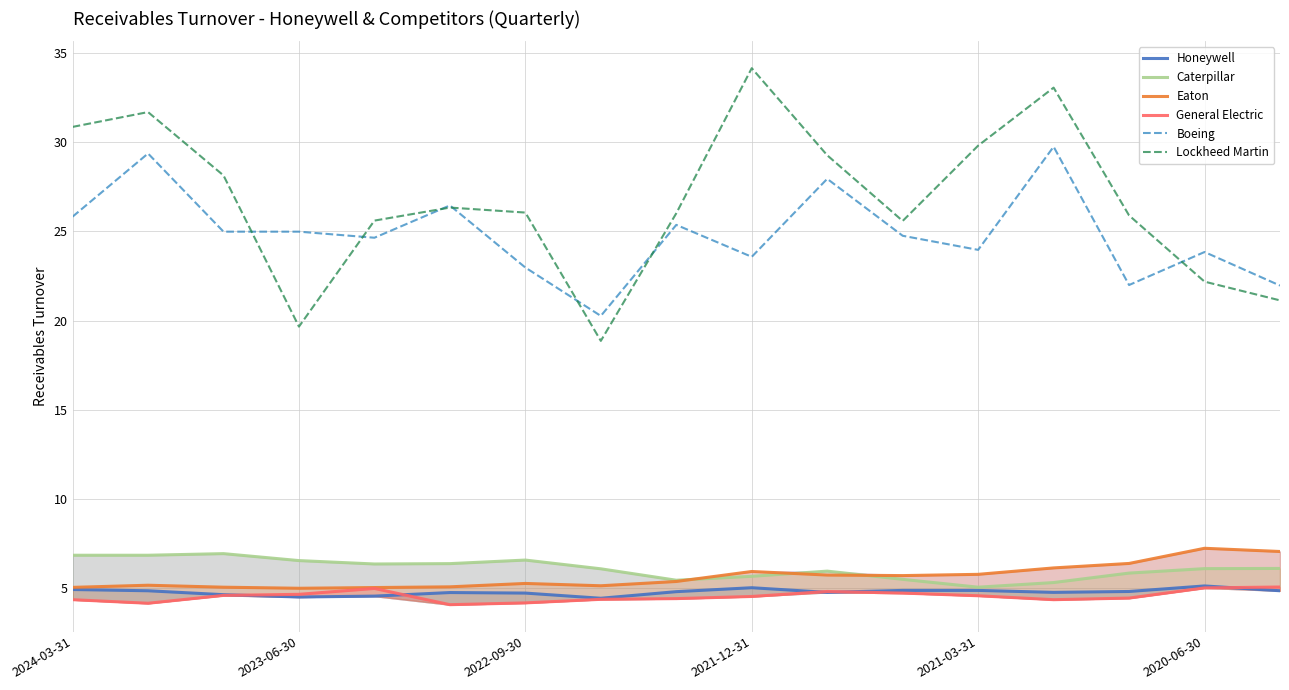

What is the value of the Lockheed Martin point at the 9th from the left?

26.0